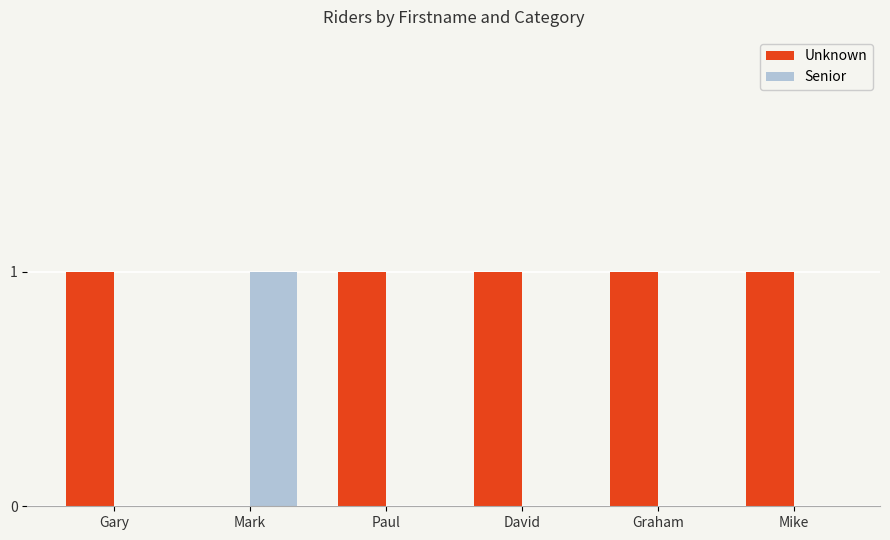

Reading left to right, list all the values displayed in this chart.

Unknown: 1	0	1	1	1	1
Senior: 0	1	0	0	0	0